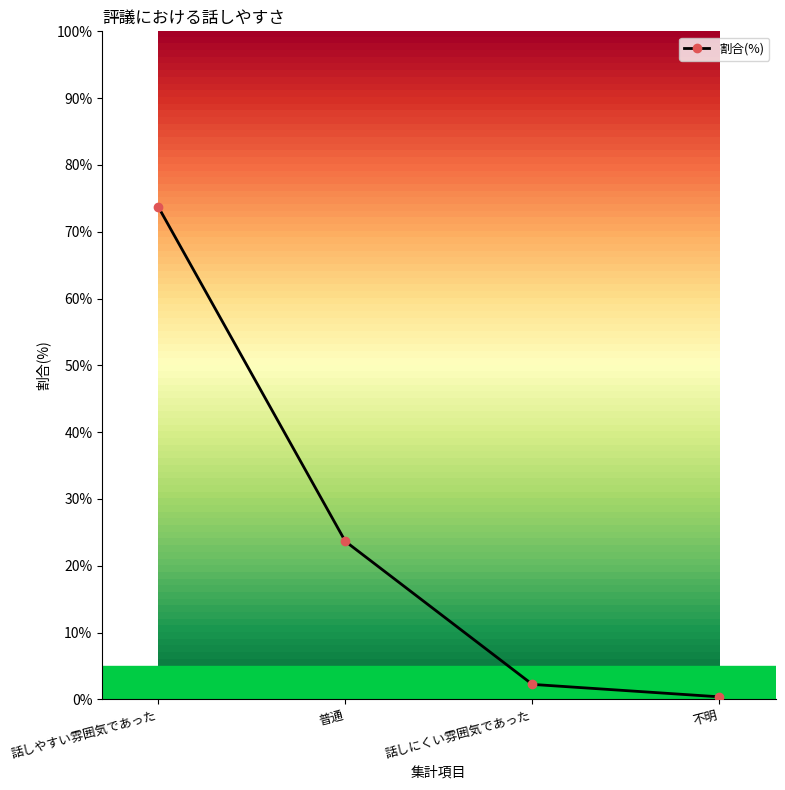

Is this an area chart (filled region under the line)?

No